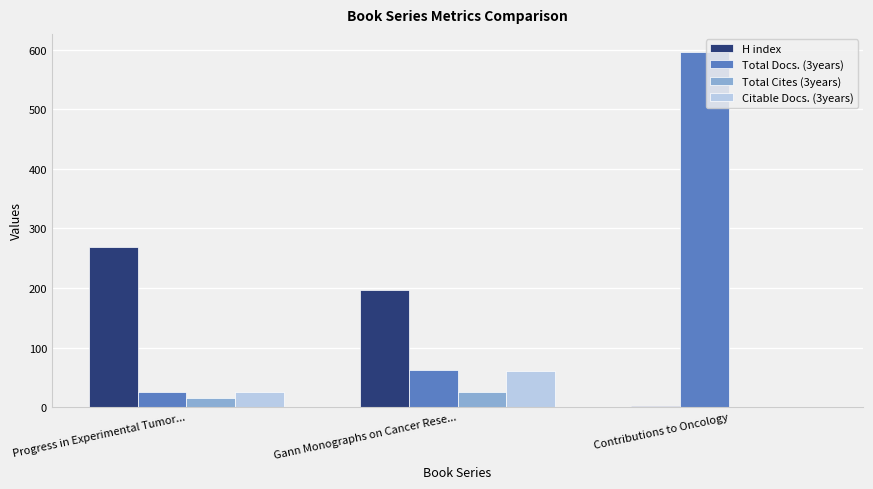

Is it true that Total Docs. (3years) equals 103 at Gann Monographs on Cancer Rese...?

False